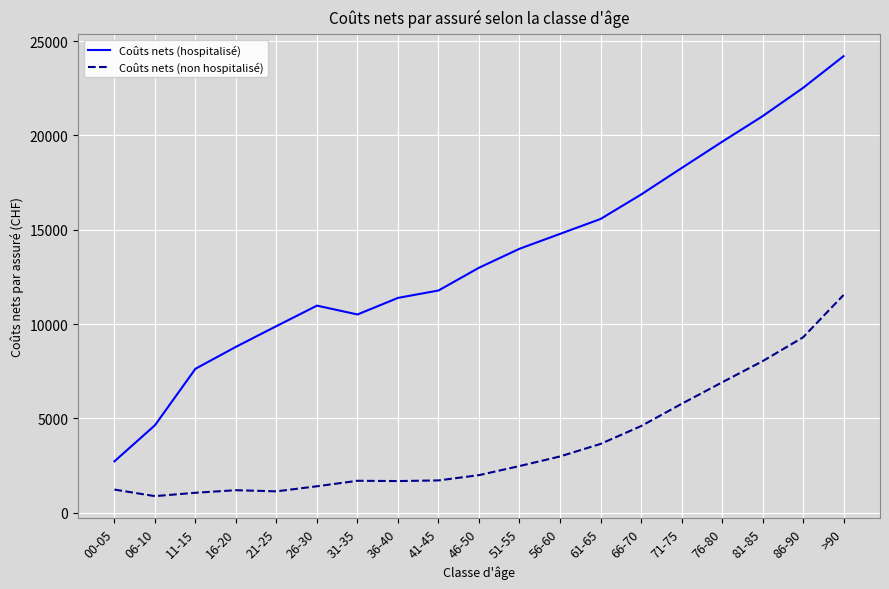

Does the chart display data point markers on the line(s)?

No